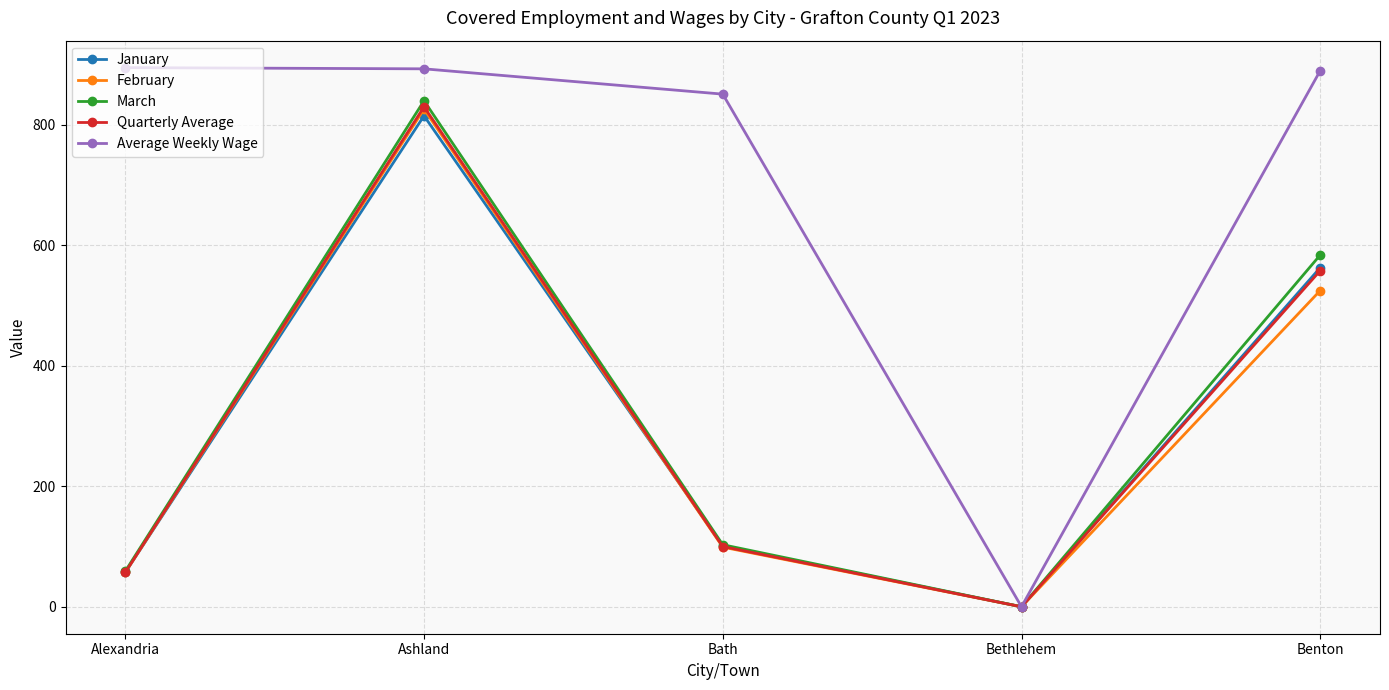

Count the number of data series in this chart.

5